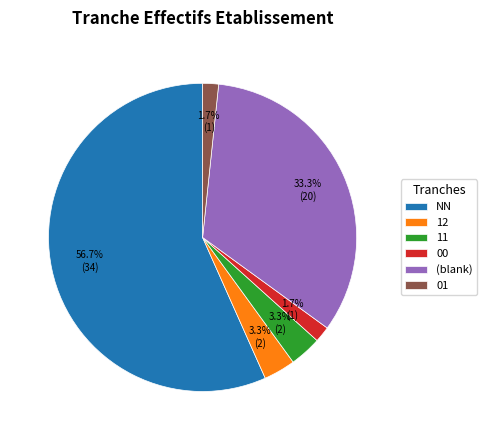

What percentage is the 00 slice, to the nearest percent?

2%